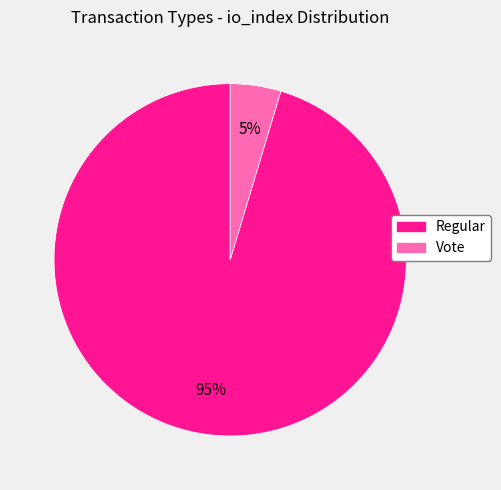

How many segments does this pie chart have?

2